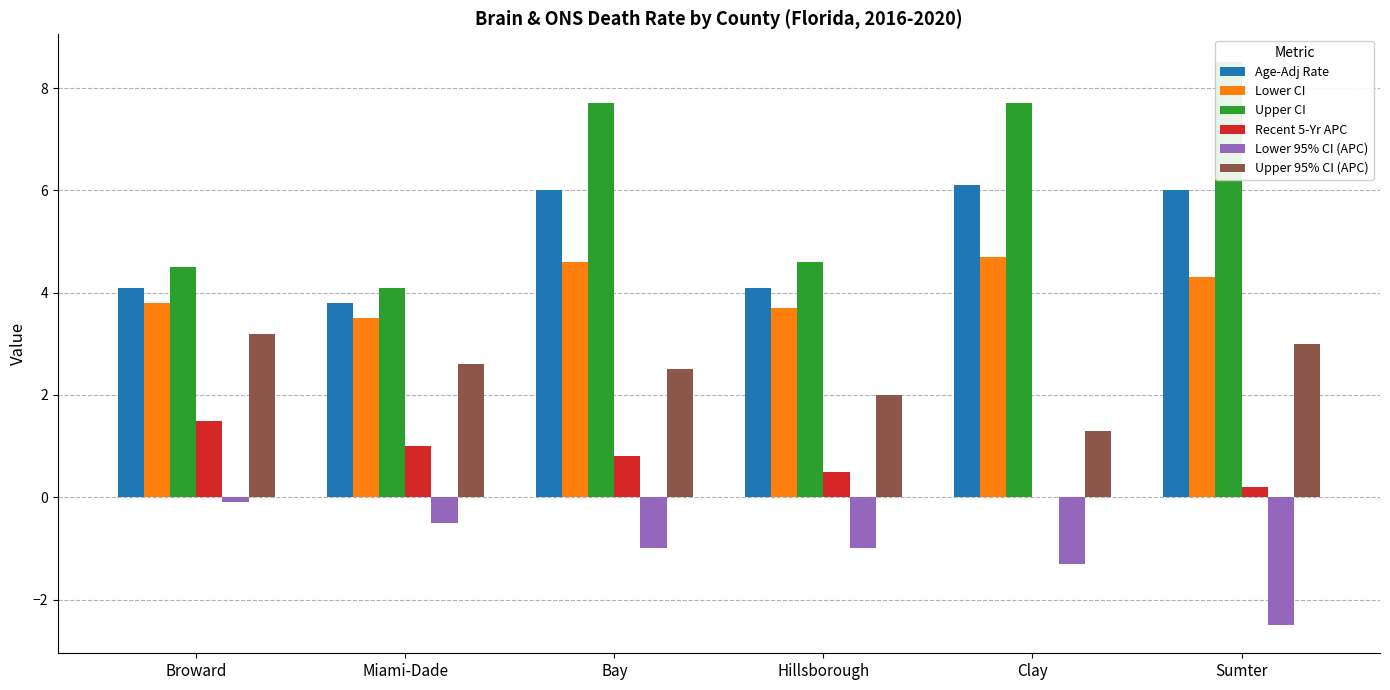

Are the bars grouped side by side (vs. stacked)?

Yes